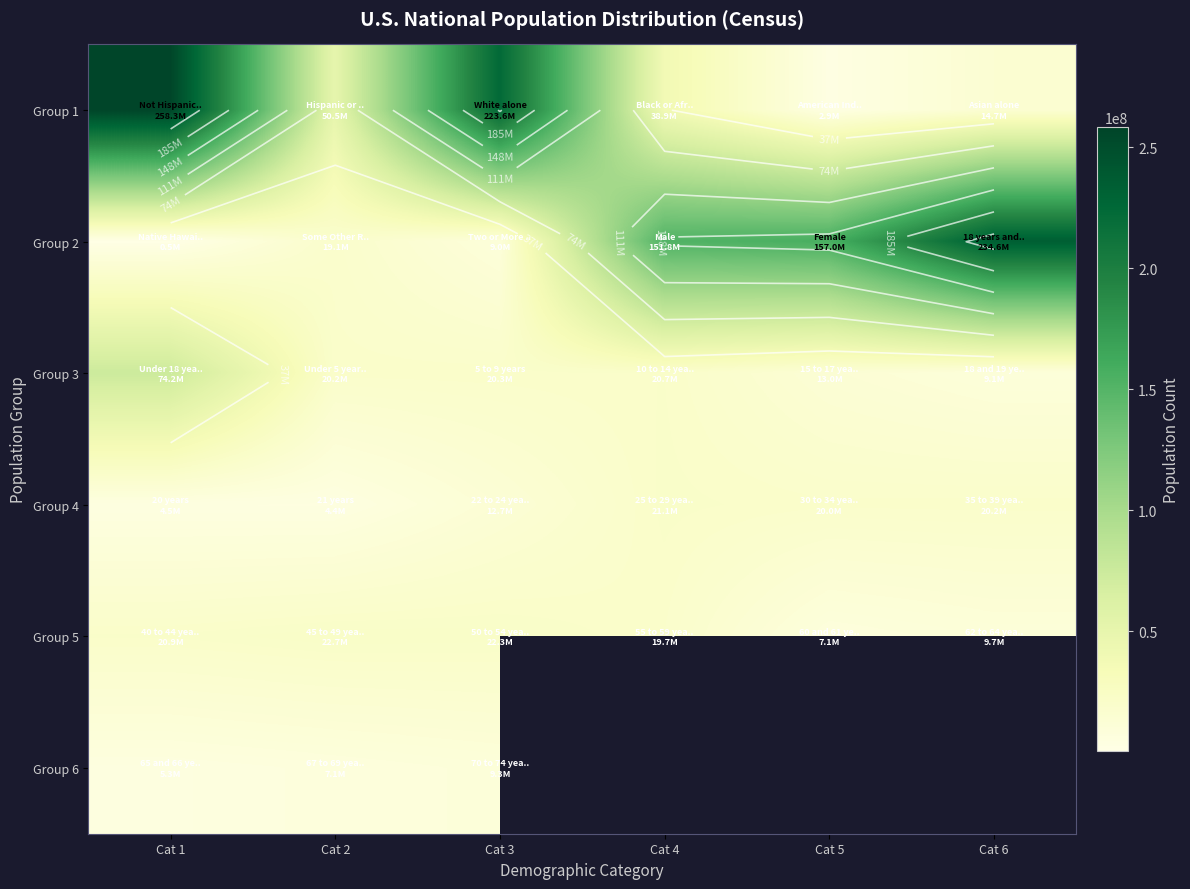

List the series in order of their peak value, highest first.

Group 1, Group 2, Group 3, Group 5, Group 4, Group 6